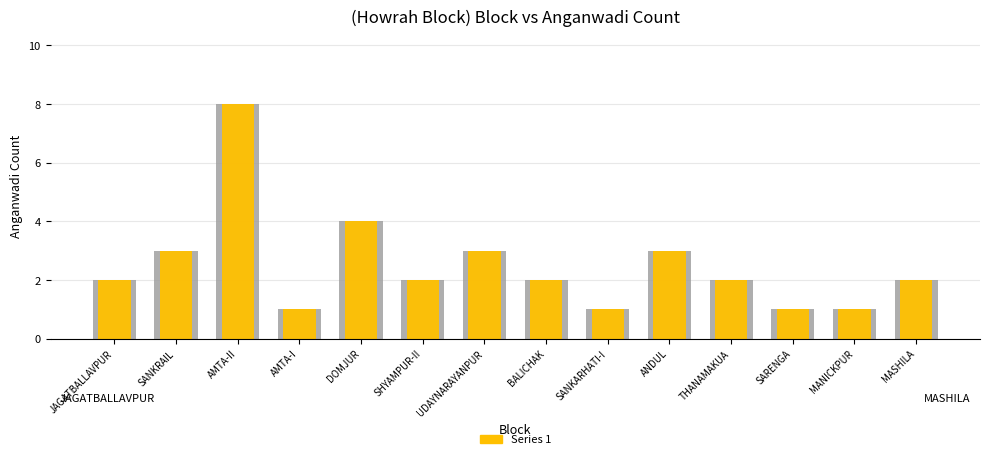

At which category is the sum across all series the highest?

AMTA-II